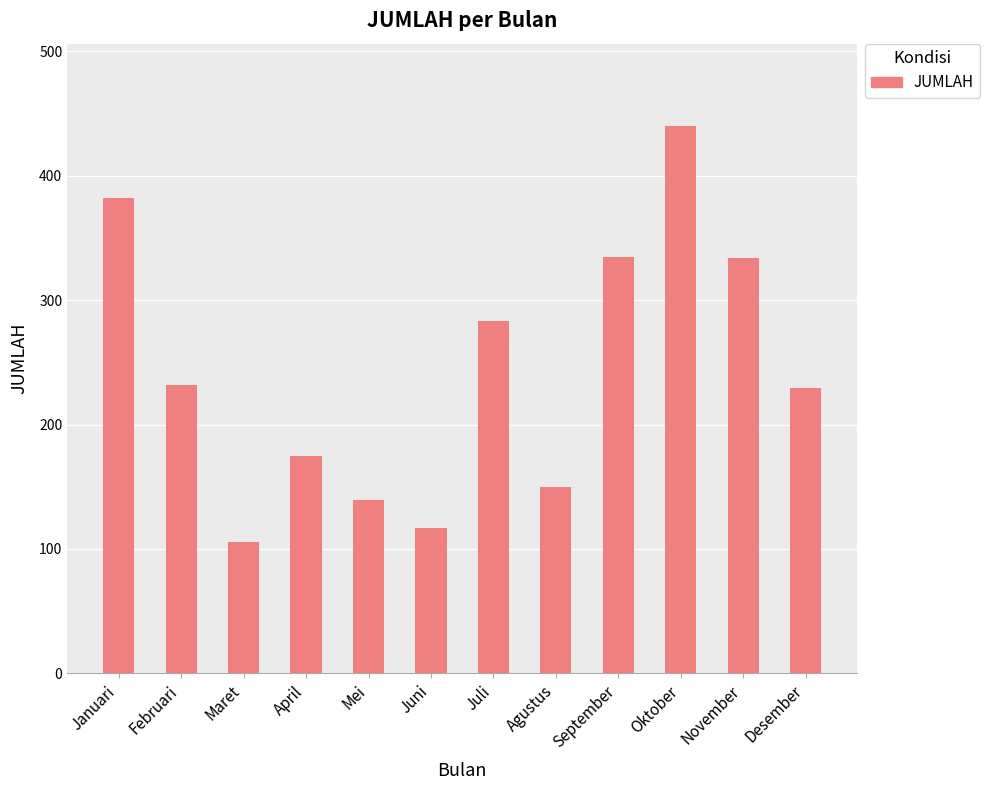

How many data points does each series have?

12